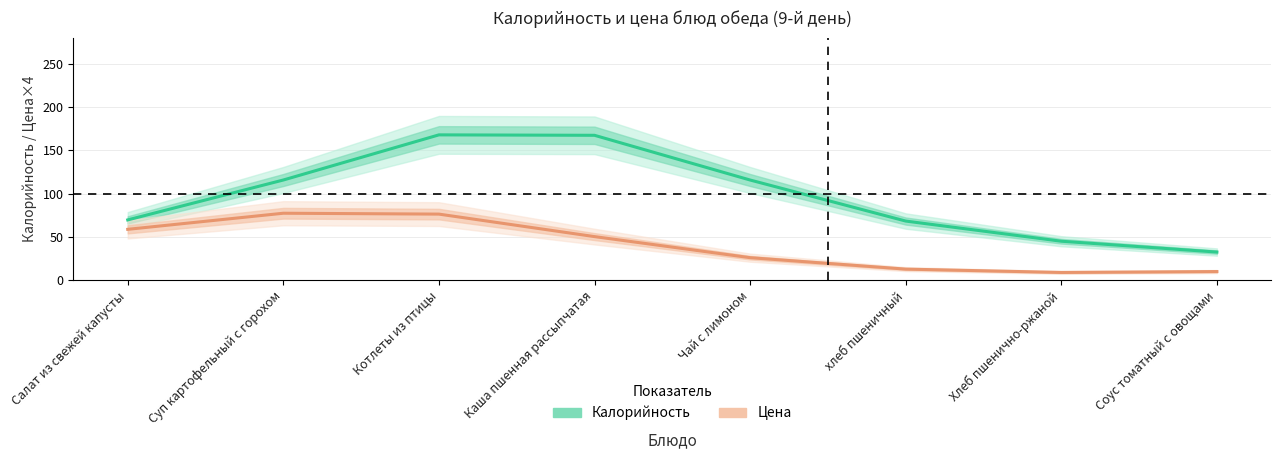

True or false: Цена (руб) ×4 and Калорийность (ккал) cross at least once.

False